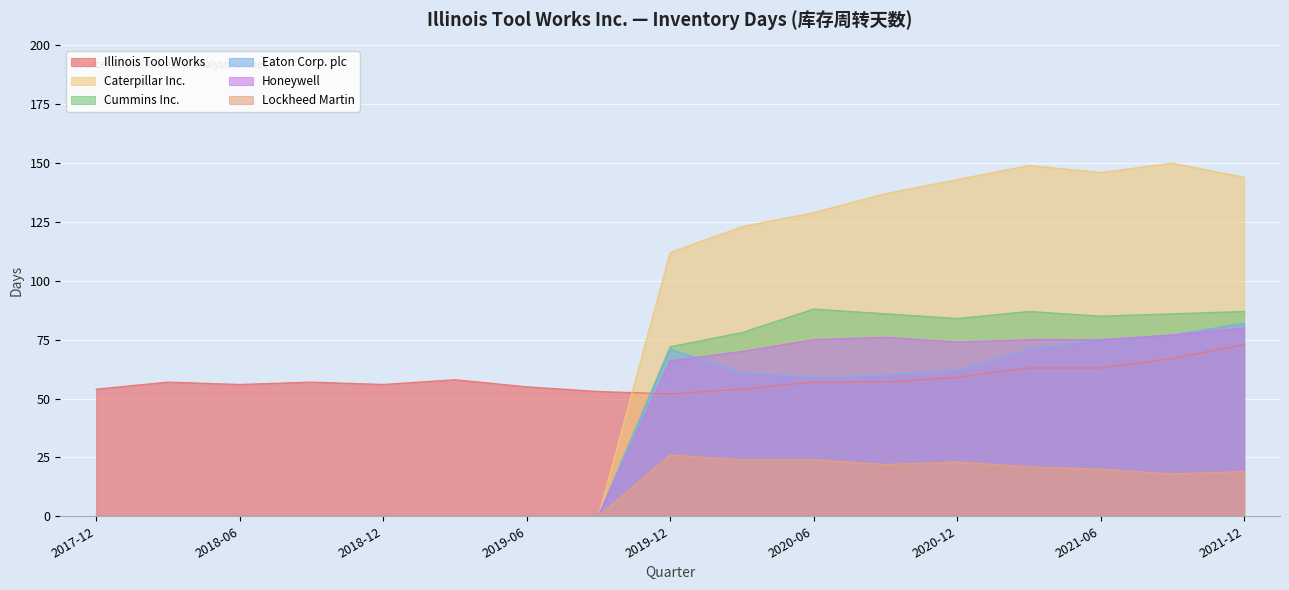

Which series has the widest spread of values?

Caterpillar Inc.